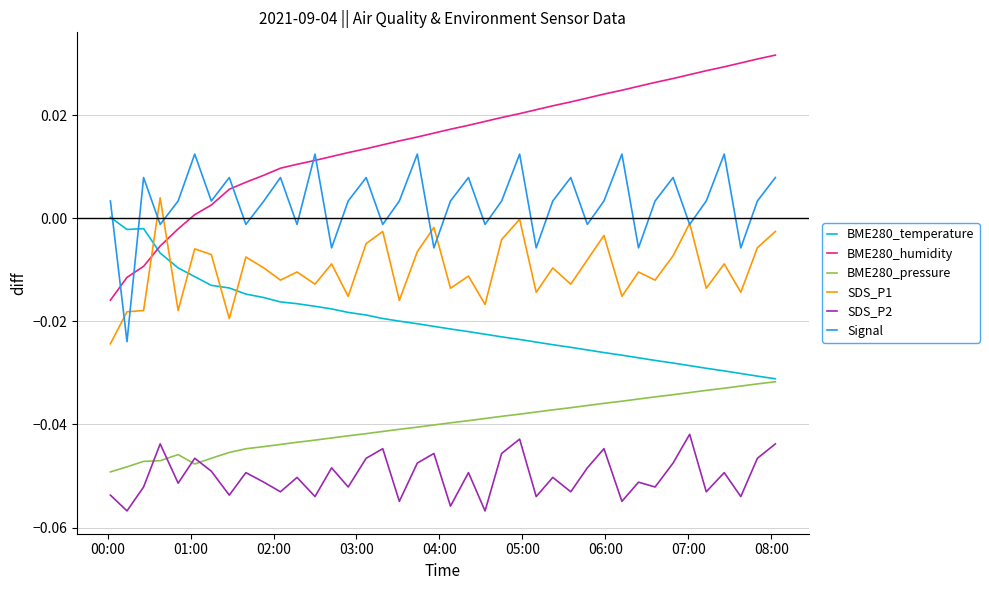

After their last crossing, which series has the higher values: BME280_temperature or BME280_humidity?

BME280_humidity